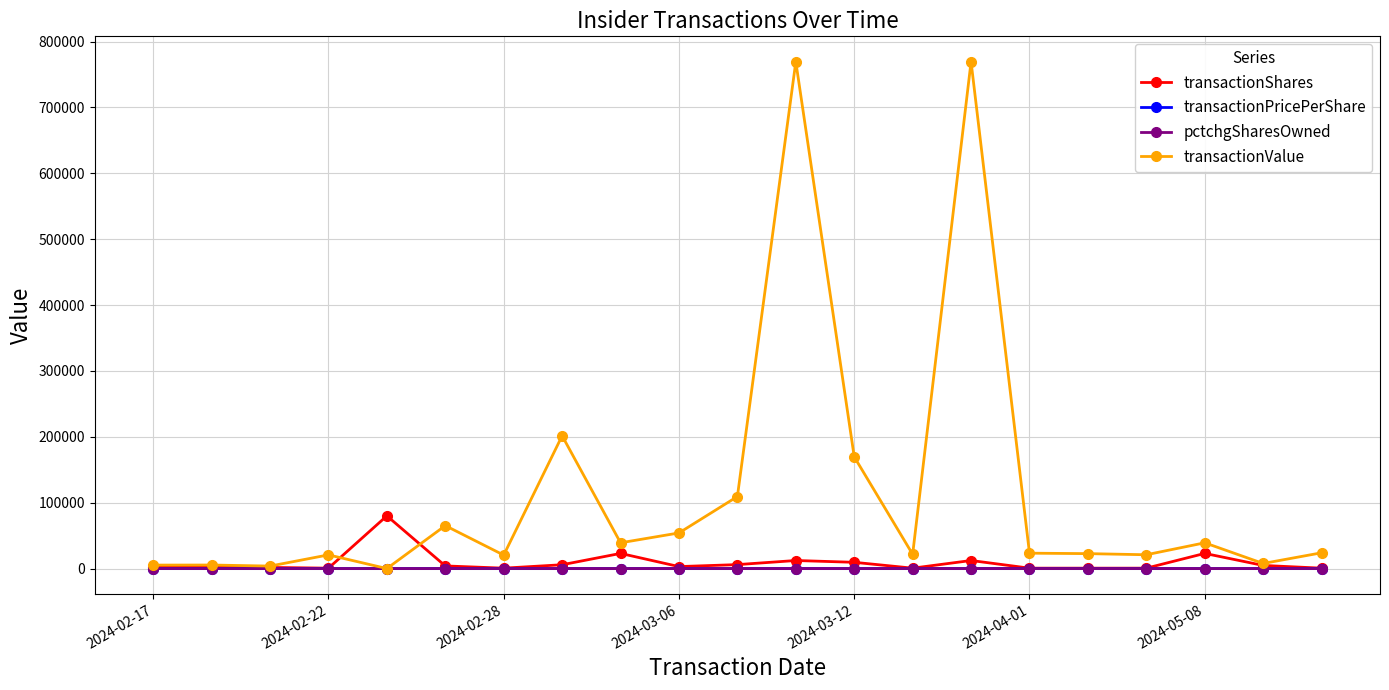

Which series has the widest spread of values?

transactionValue